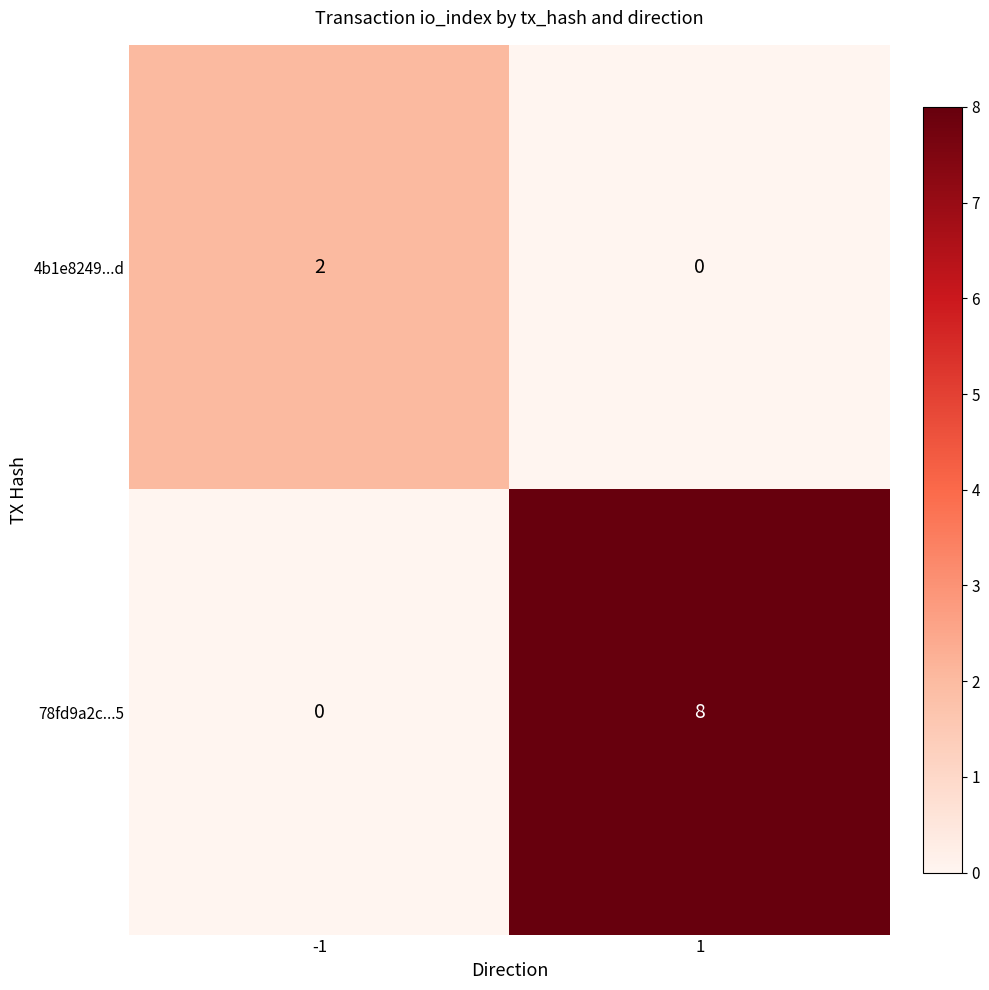

True or false: 78fd9a2c...5 has a value of 11 at 1.

False